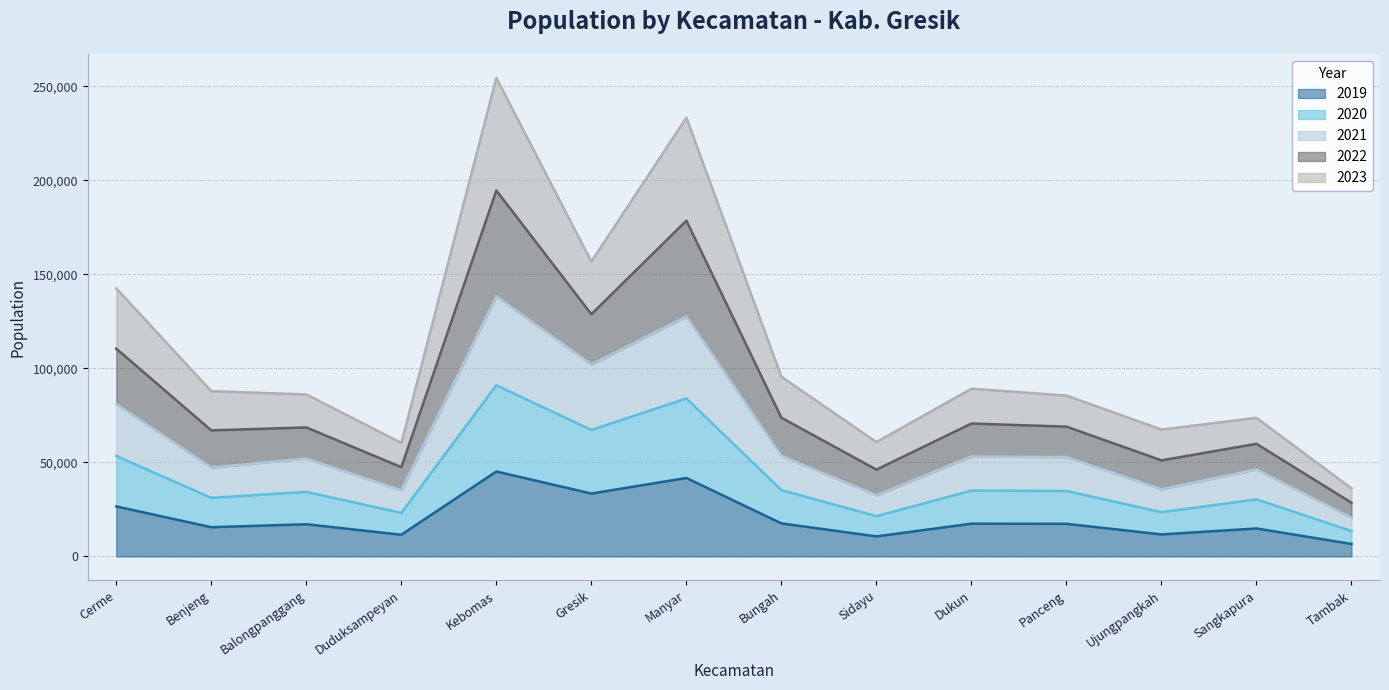

The 2019 series shows 48896 at Gresik. True or false?

False